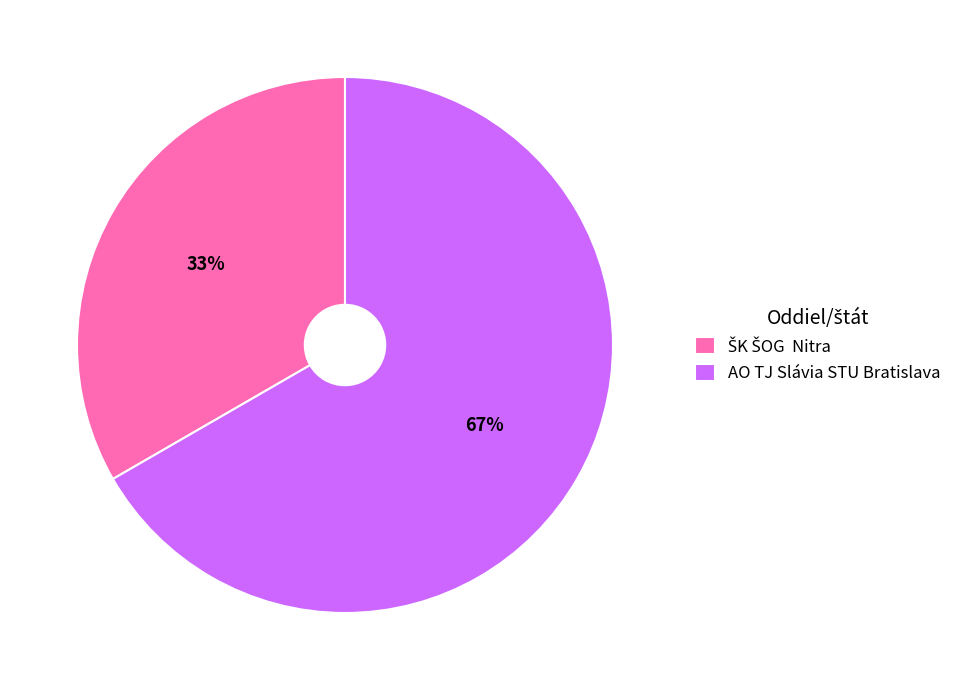

Which slice is the largest?

AO TJ Slávia STU Bratislava